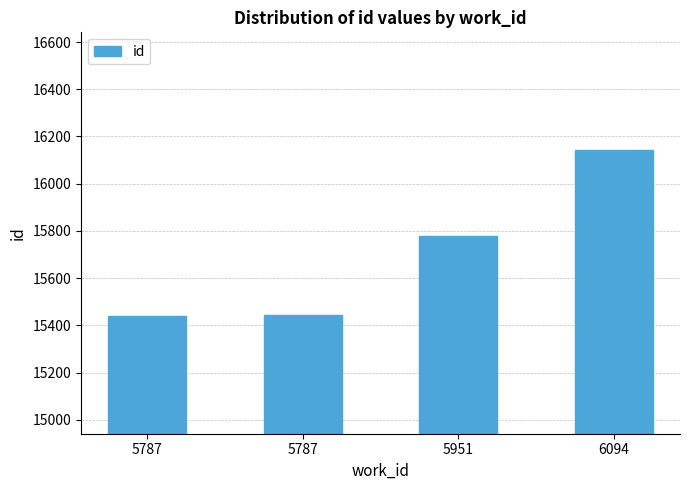

How many bars are there in total?

4